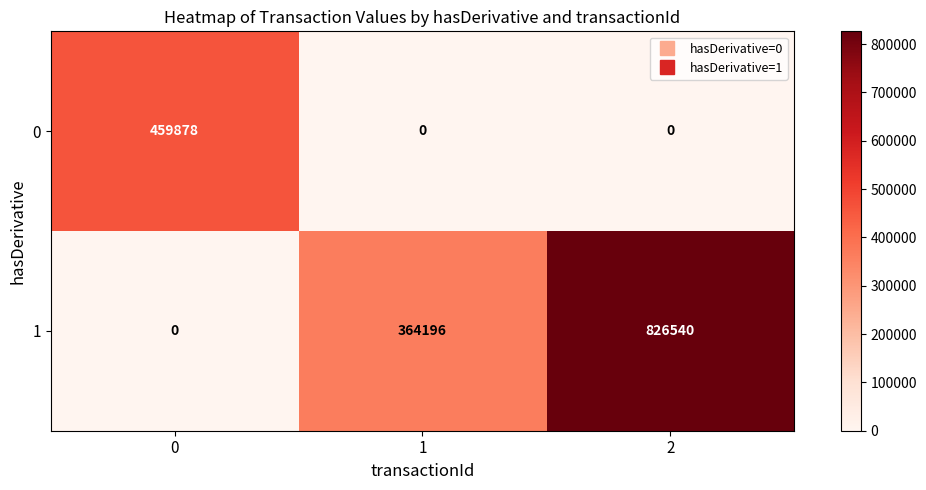

Rank the series at 0 from highest to lowest value.

0, 1